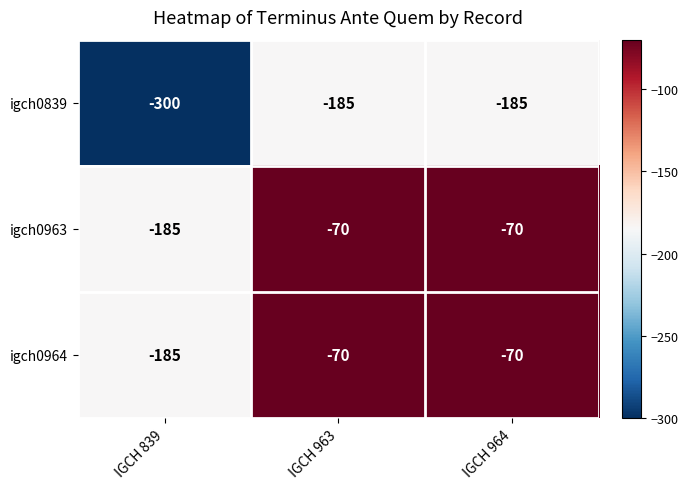

What is the minimum value shown in the chart?

-300